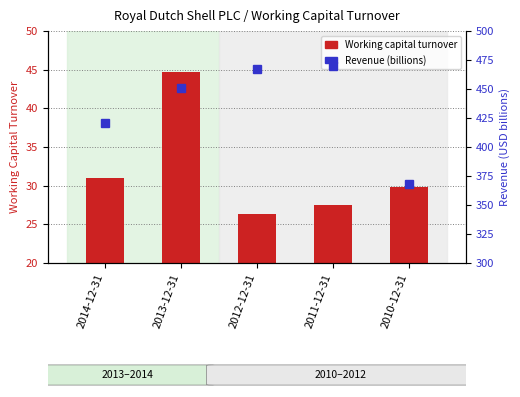

At which category is the sum across all series the highest?

2011-12-31